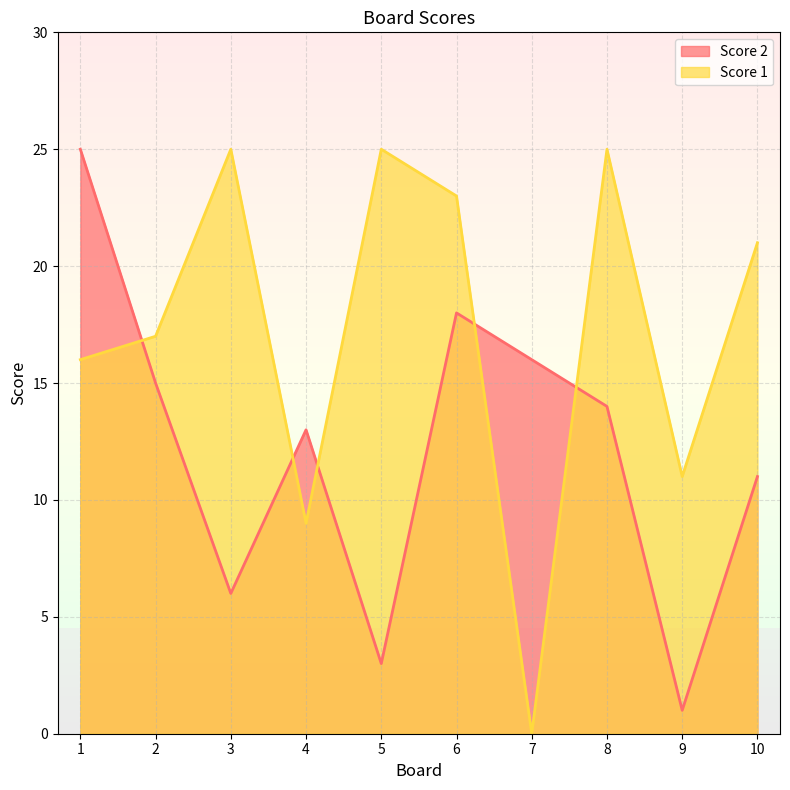

List the series in order of their peak value, lowest first.

Score 2, Score 1